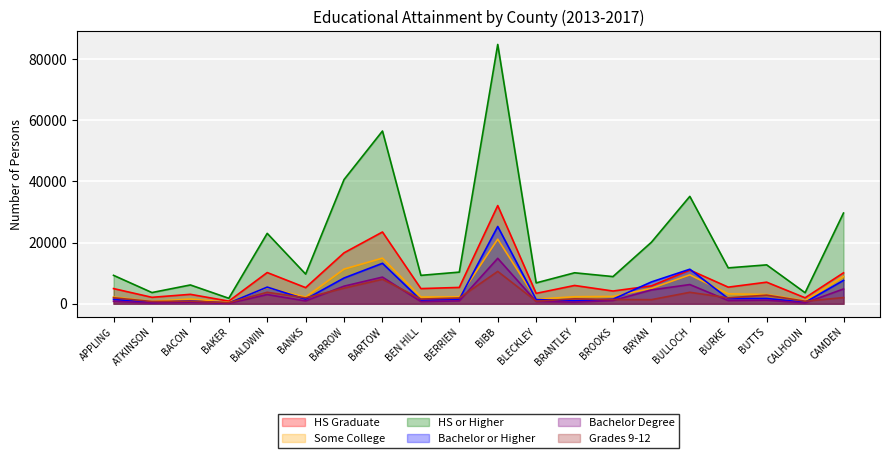

List the labels in order of HS Graduate value, largest first.

BIBB, BARTOW, BARROW, BULLOCH, BALDWIN, CAMDEN, BUTTS, BRANTLEY, BRYAN, BURKE, BERRIEN, BANKS, APPLING, BEN HILL, BROOKS, BLECKLEY, BACON, ATKINSON, CALHOUN, BAKER